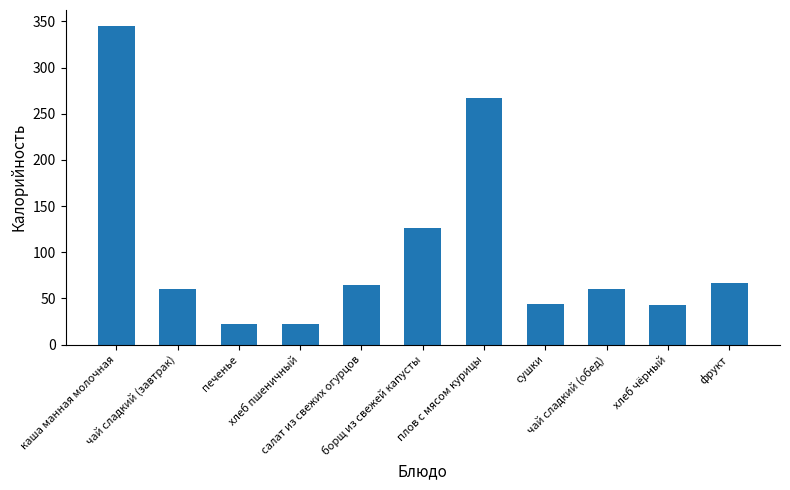

What is the minimum value shown in the chart?

22.2